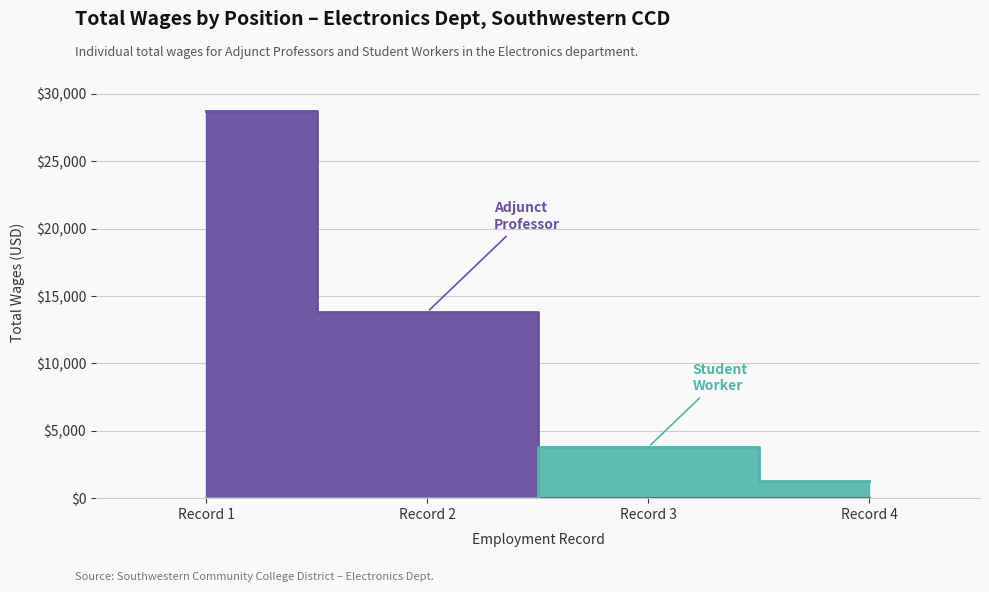

True or false: Adjunct Professor has a value of 28740.2 at 1..

True